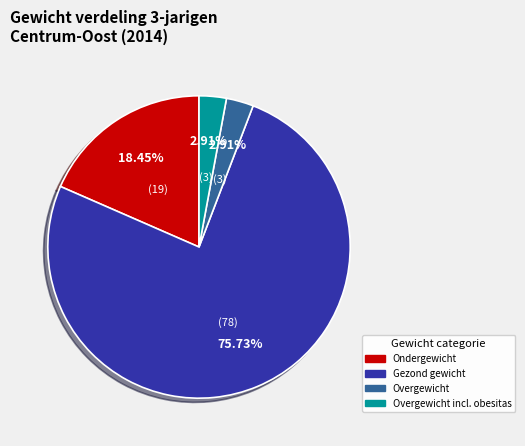

Does any single category account for the majority?

Yes